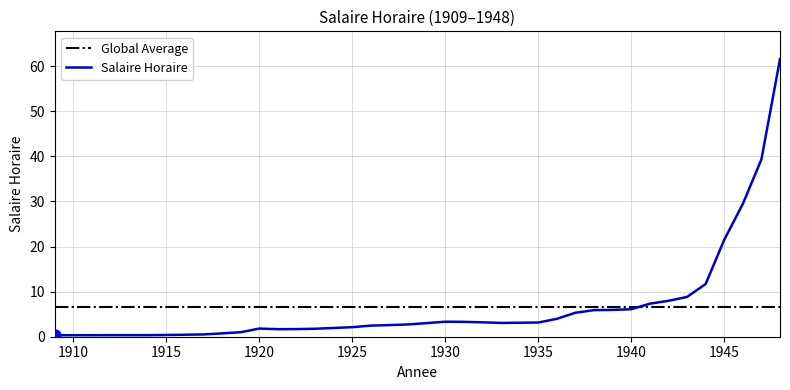

List the series in order of their peak value, highest first.

Salaire Horaire, Global Average